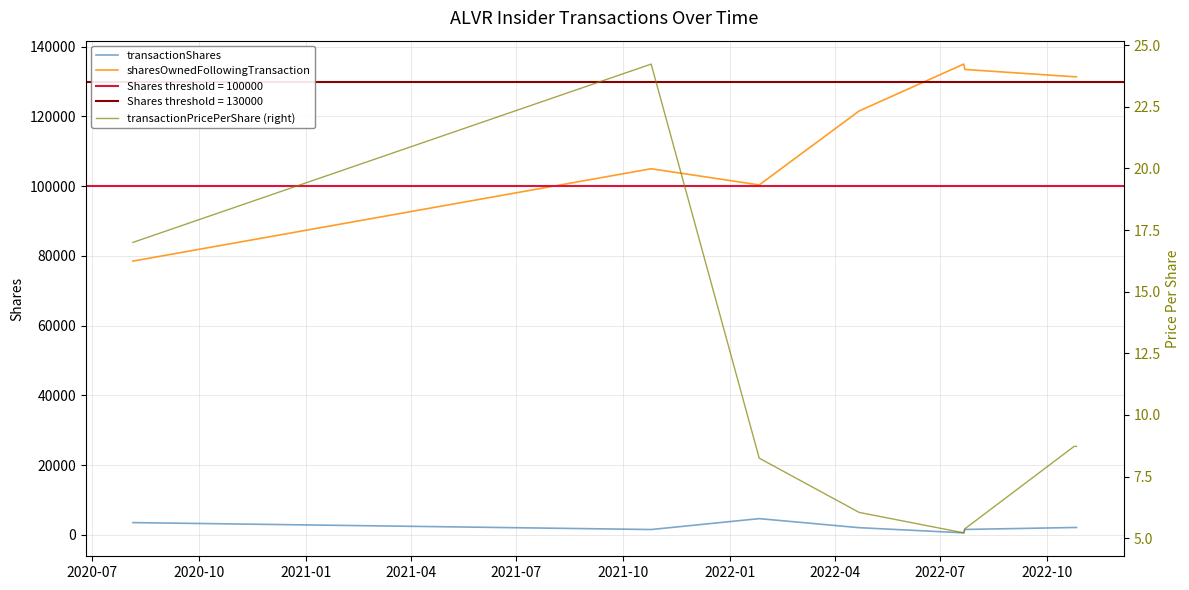

What is the sum of all sharesOwnedFollowingTransaction values?

936607